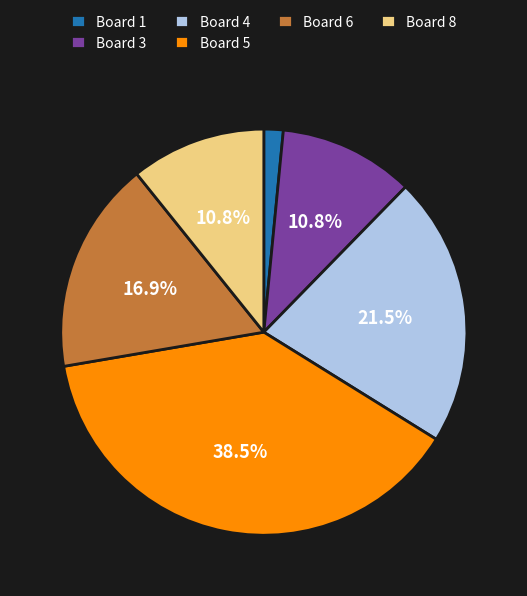

Which has a higher value, Board 8 or Board 5?

Board 5